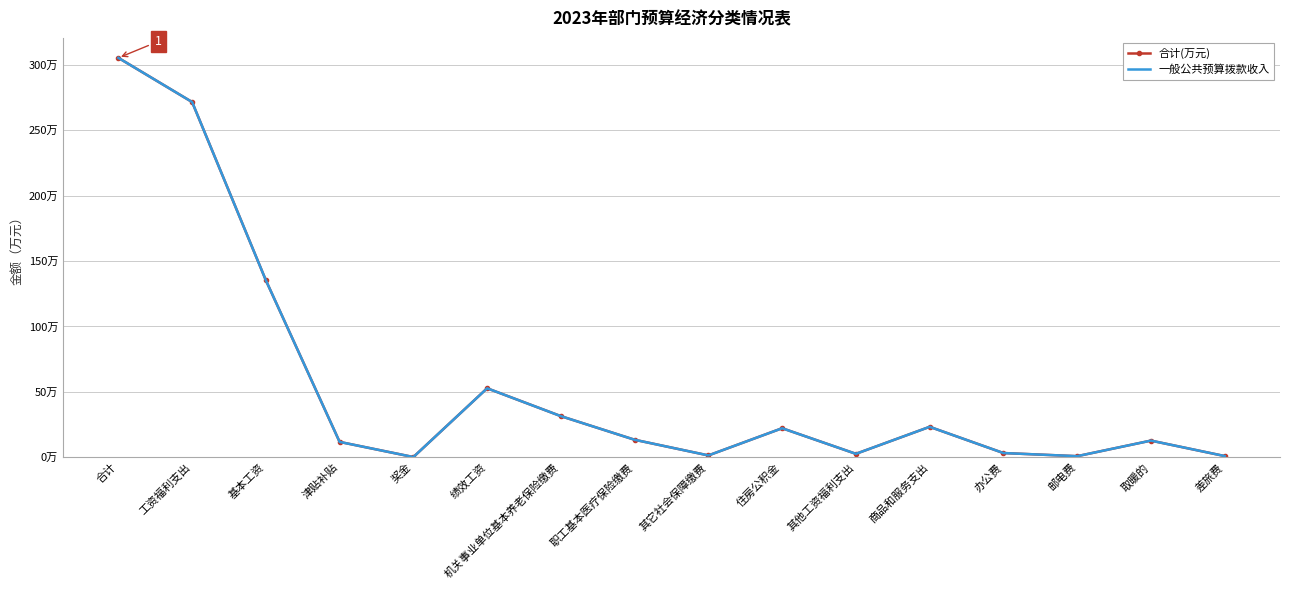

What position from the right is 住房公积金?

7